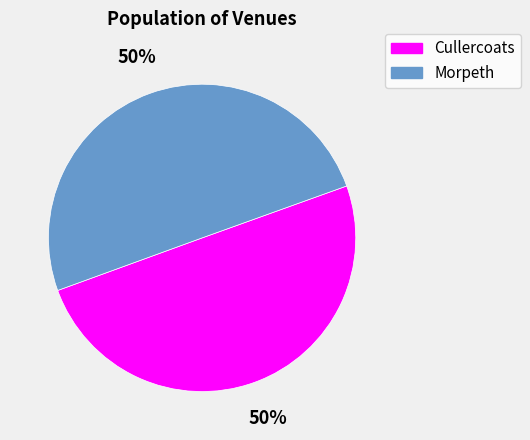

To the nearest percent, what is the average slice percentage?

50%